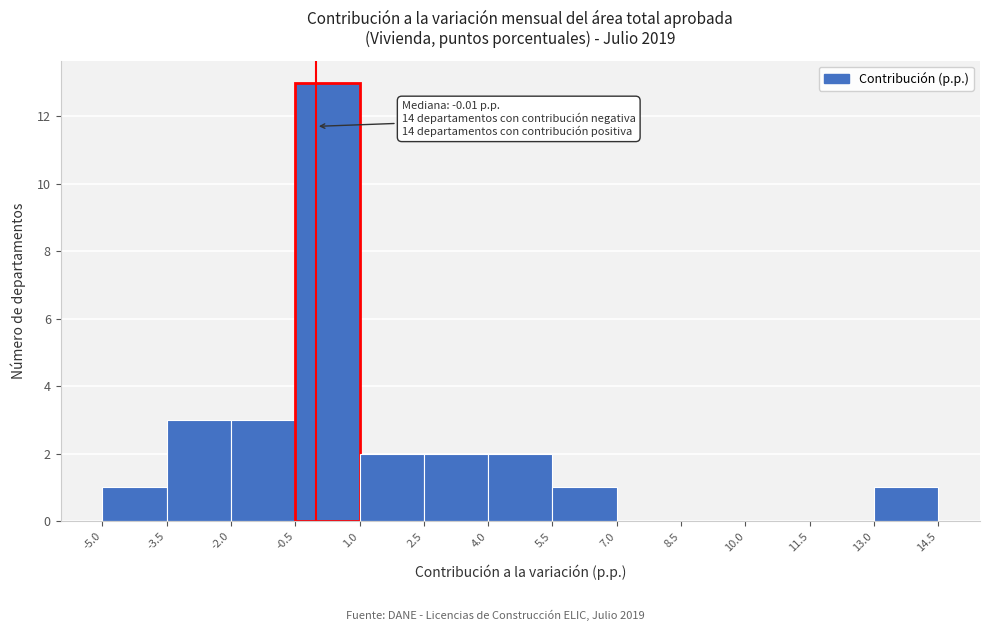

Which range on the x-axis has the tallest bar?

-0.5 to 1.0